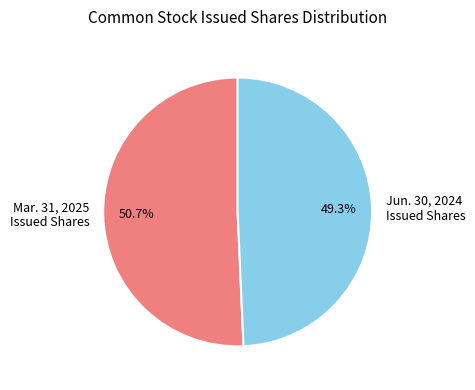

Does any single category account for the majority?

Yes